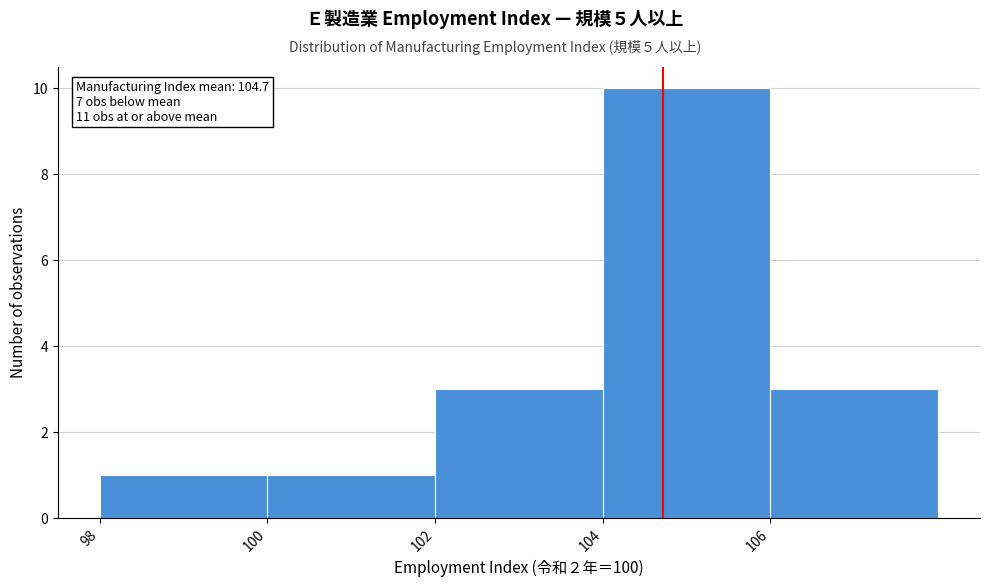

Over which range of the x-axis is the bar tallest?

104 to 106